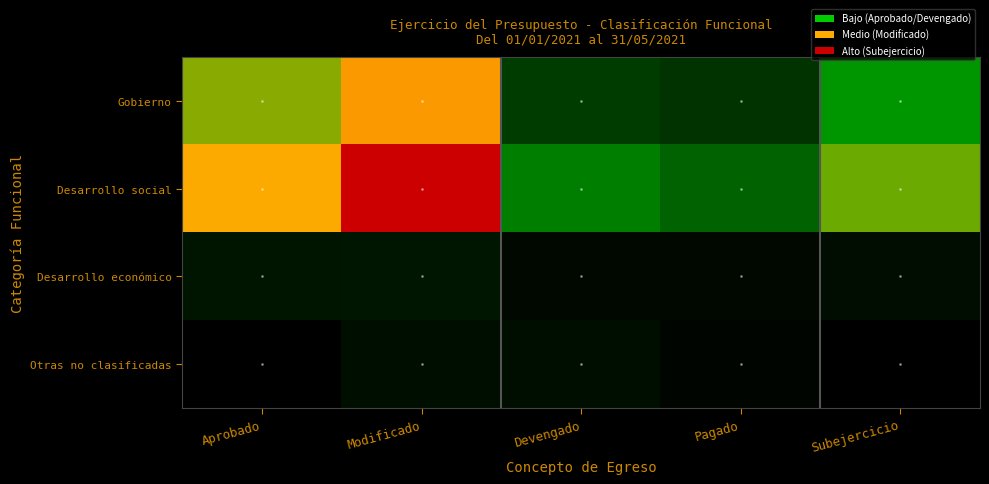

List the series in order of their peak value, lowest first.

Otras no clasificadas, Desarrollo económico, Gobierno, Desarrollo social